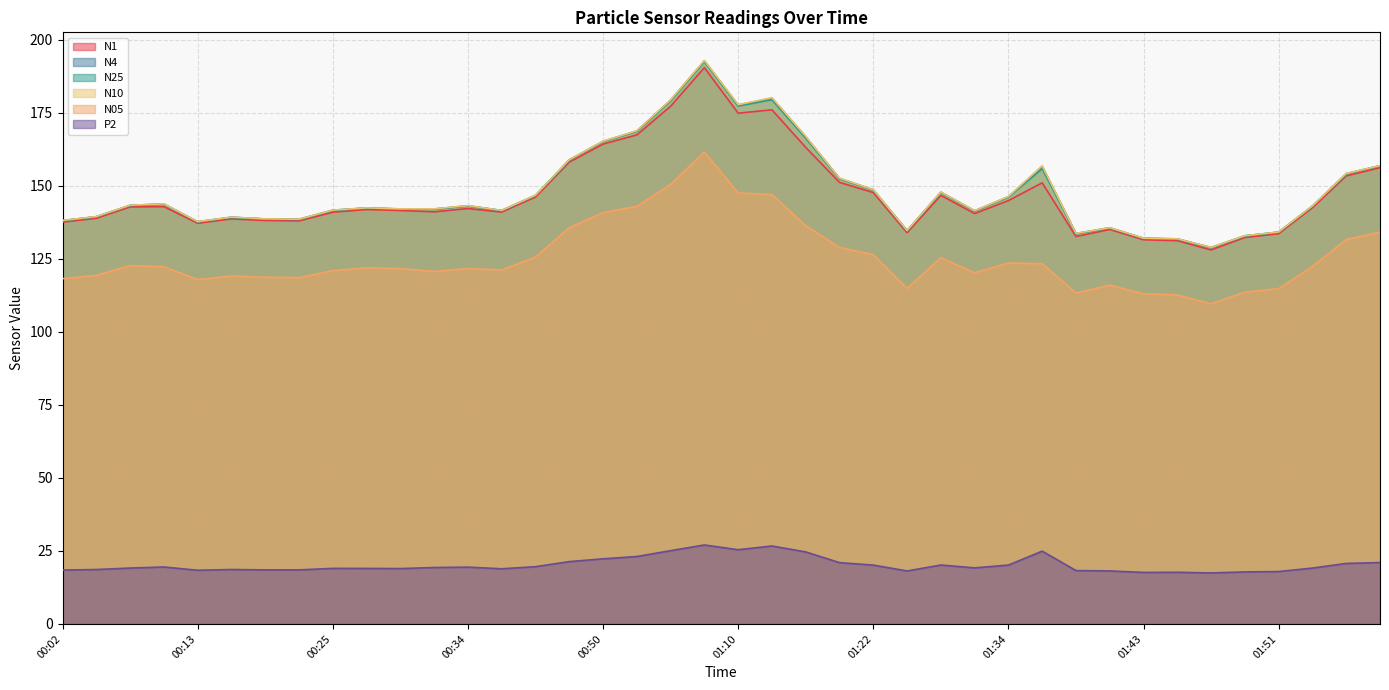

The N10 series shows 146.8 at 00:38. True or false?

True